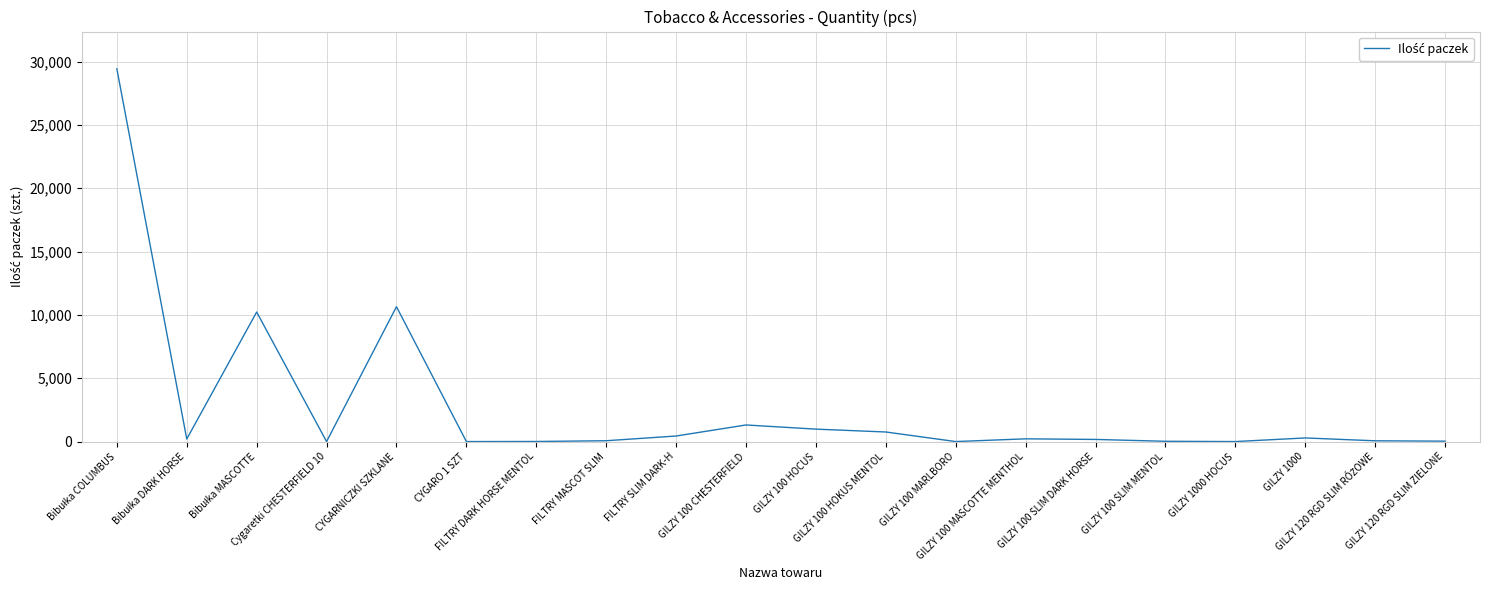

What is the ratio of the value at CYGARNICZKI SZKLANE to the value at GILZY 100 HOCUS?

10.8